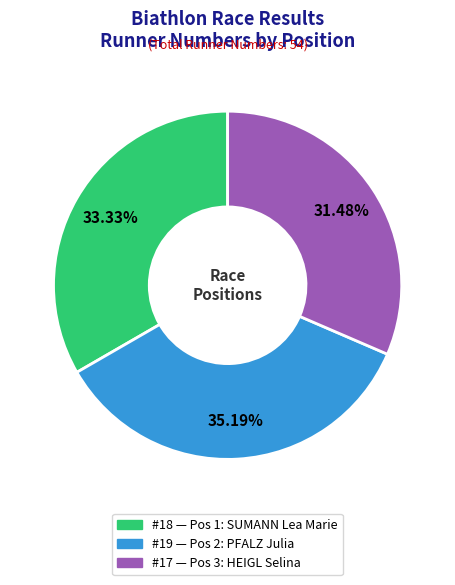

Is there a majority slice in this chart?

No